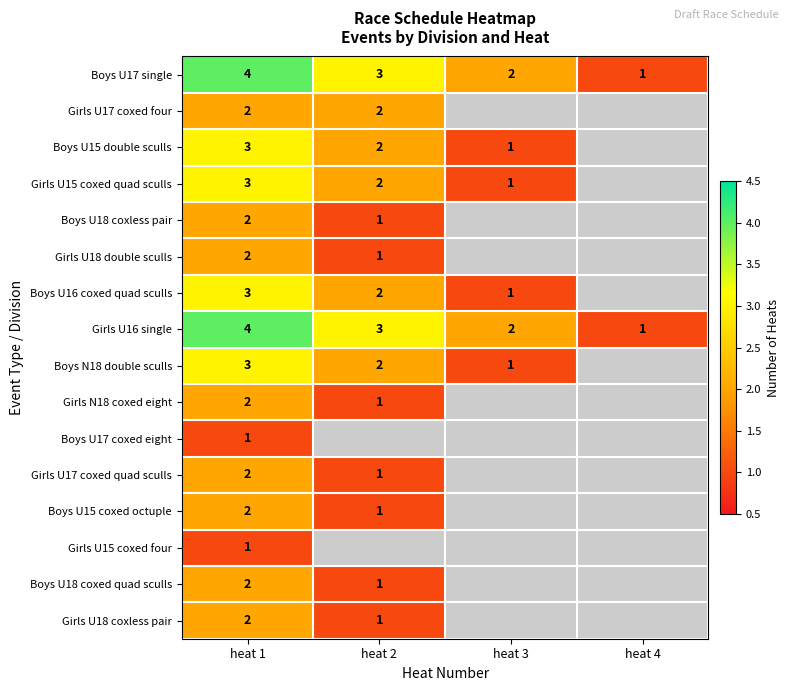

List the labels in order of Girls U16 single value, smallest first.

heat 4, heat 3, heat 2, heat 1